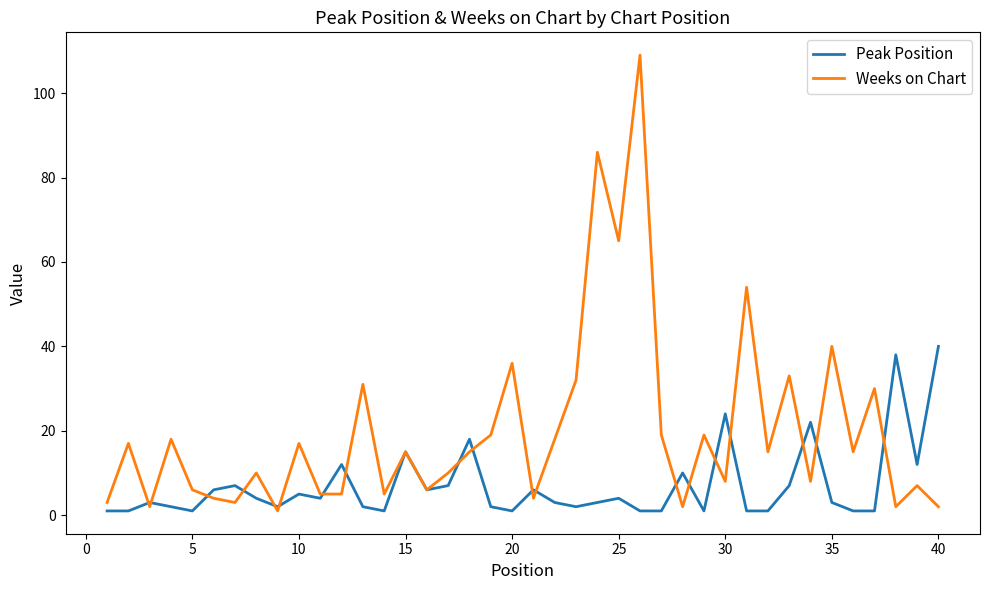

Rank the series by their average value, from highest to lowest.

Weeks on Chart, Peak Position